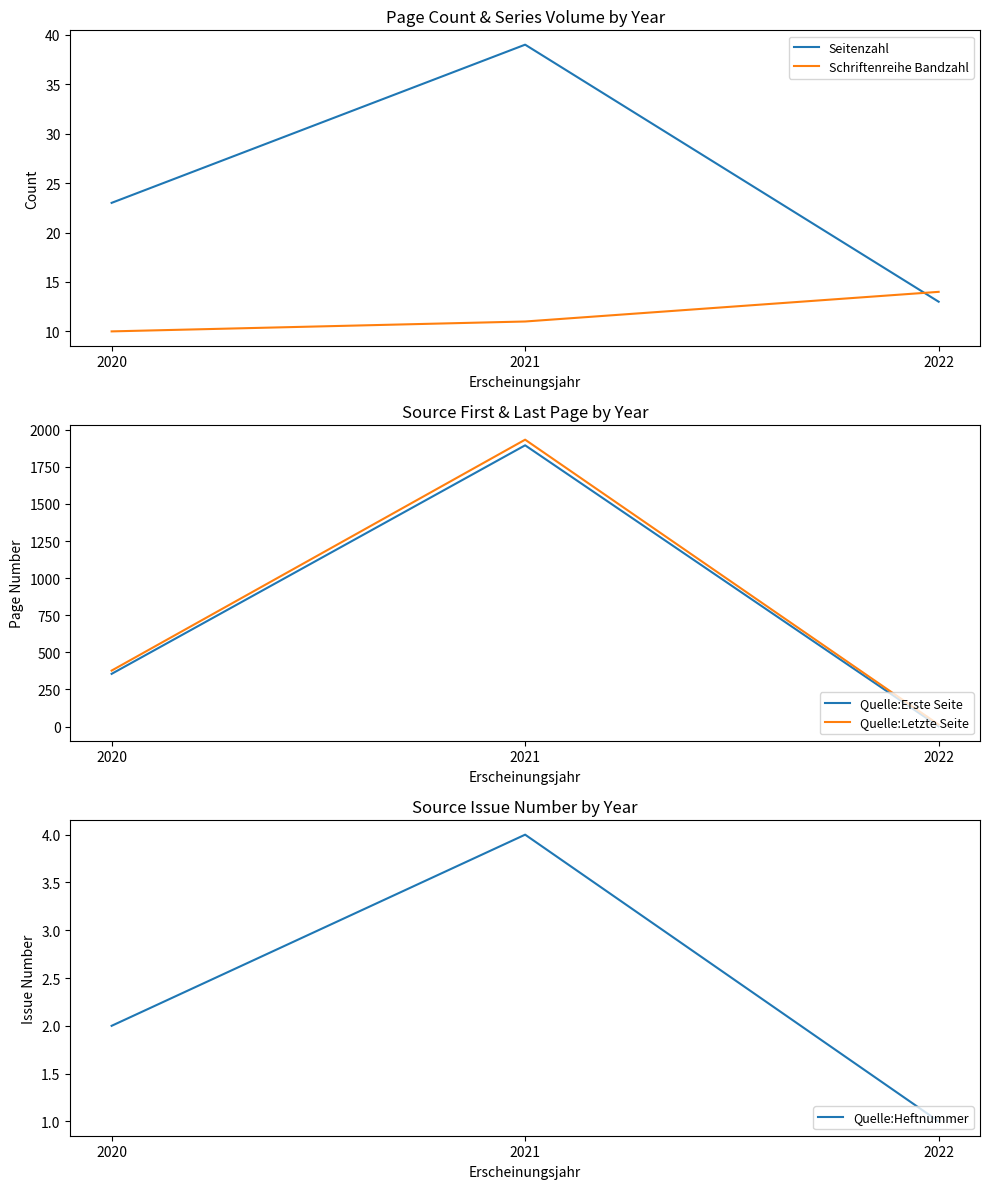

Which series has the largest total across all categories?

Quelle:Letzte Seite